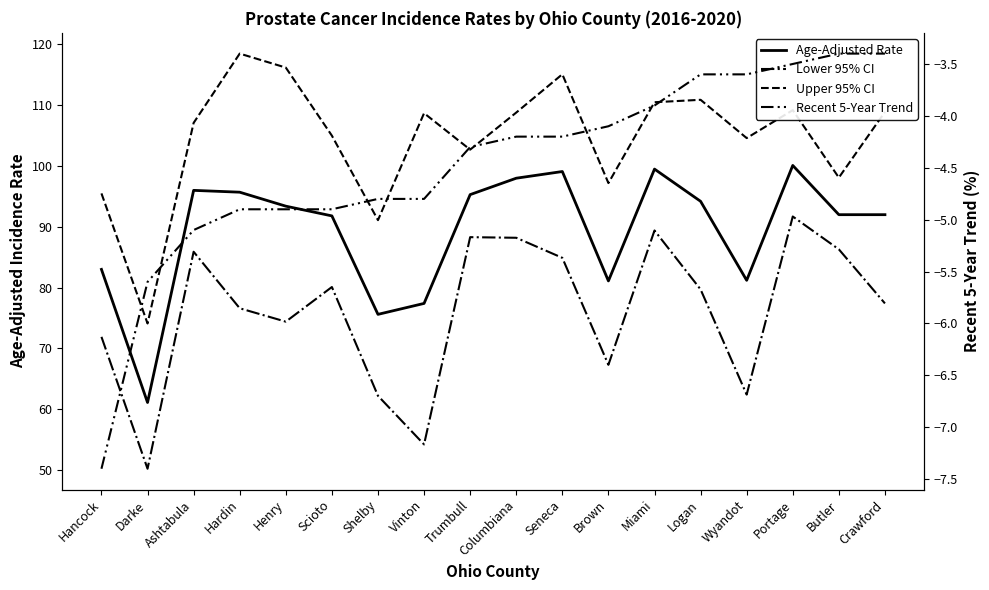

Does the chart have visible grid lines?

No